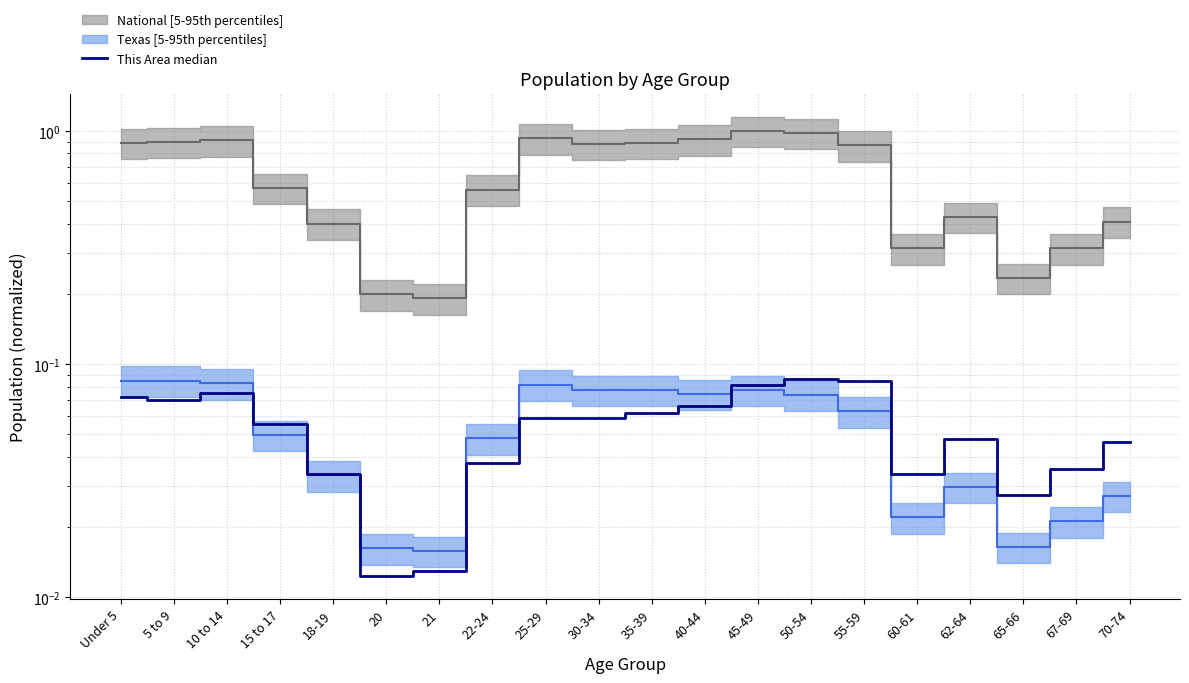

Reading left to right, extract all data points from this chart.

0.1	0.1	0.1	0.1	0.0	0.0	0.0	0.0	0.1	0.1	0.1	0.1	0.1	0.1	0.1	0.0	0.0	0.0	0.0	0.0